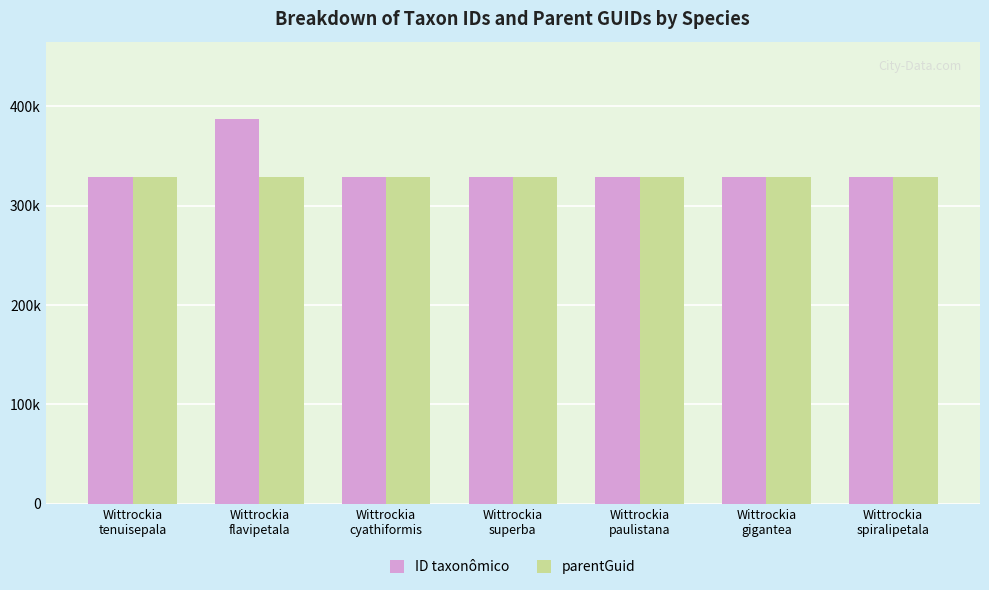

Rank the series by their average value, from lowest to highest.

parentGuid, ID taxonômico